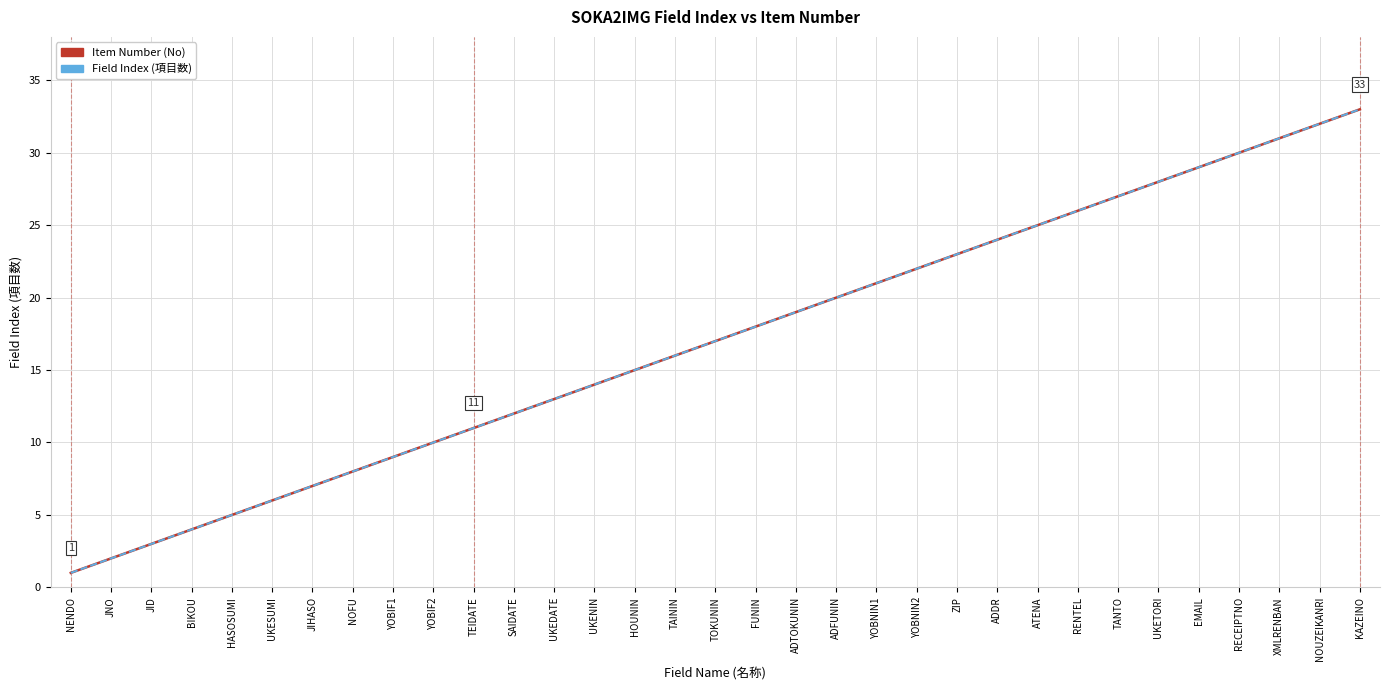

Is it true that Item Number (No) equals 45 at RECEIPTNO?

False